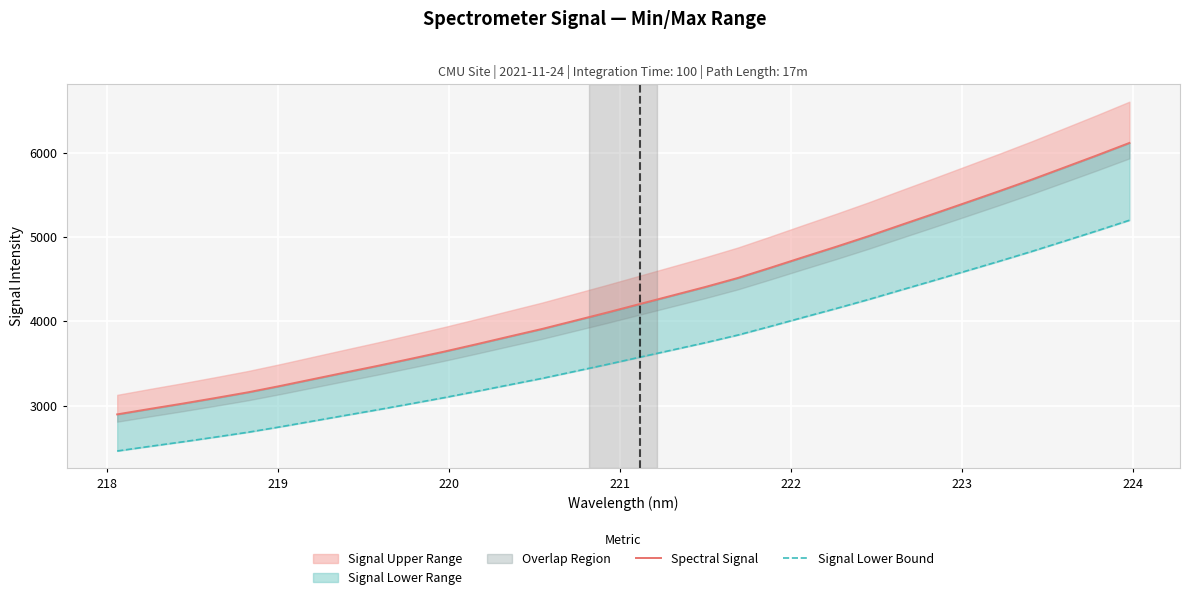

How many categories are shown in the chart?

32